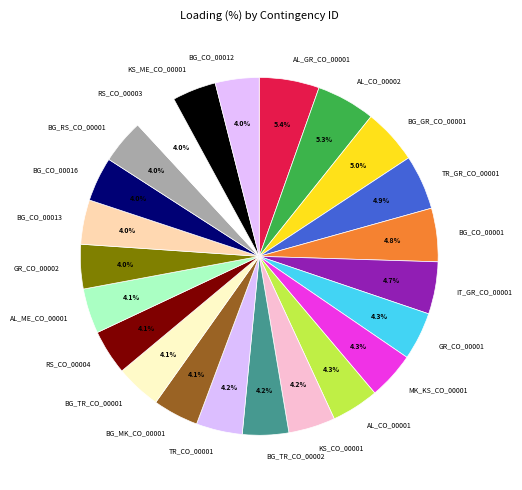

Count the number of slices in the pie.

23